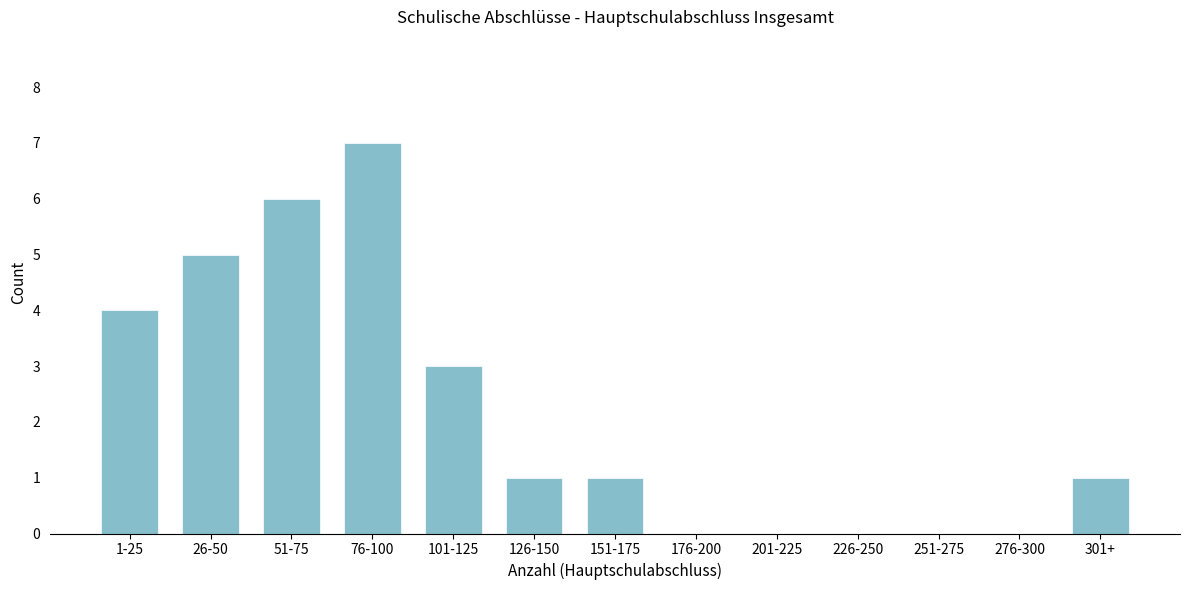

Reading right to left, extract all data points from this chart.

301+=1	276-300=0	251-275=0	226-250=0	201-225=0	176-200=0	151-175=1	126-150=1	101-125=3	76-100=7	51-75=6	26-50=5	1-25=4